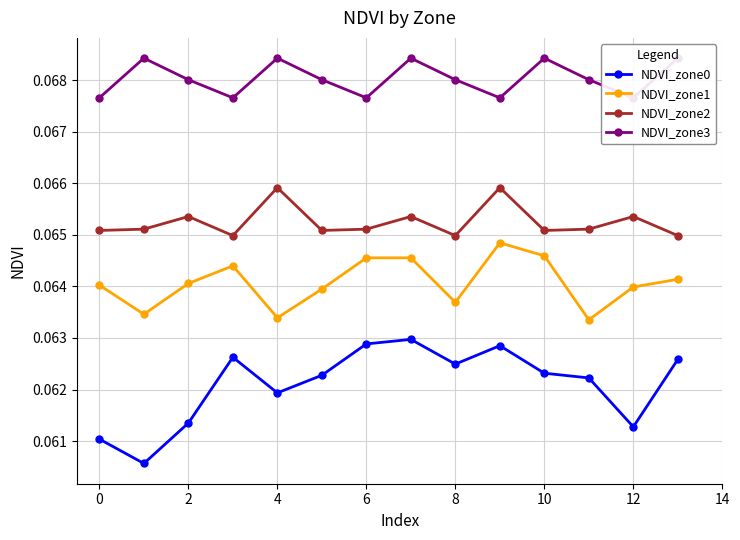

What is the label of the 10th point from the left?

9